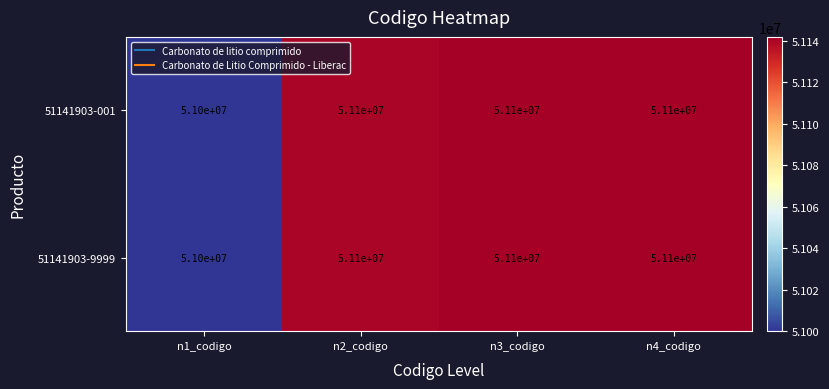

What is the total value across all series at n3_codigo?

102200000